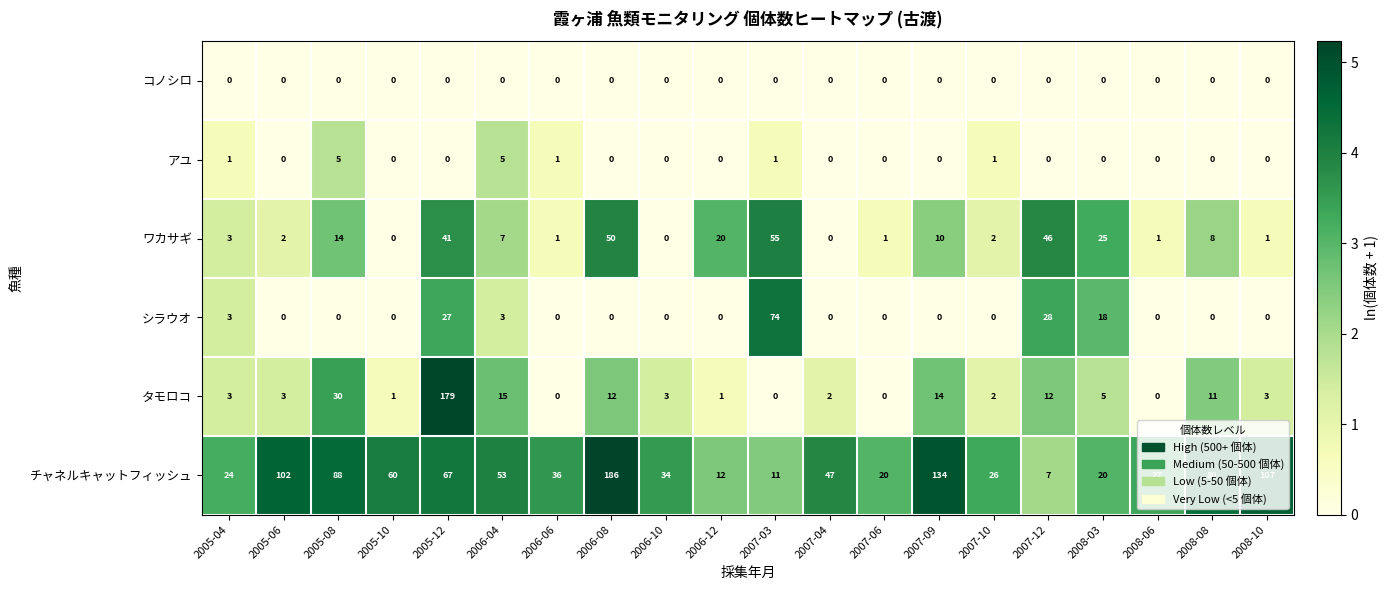

Where is ワカサギ nearest to the value 27?

2008-03